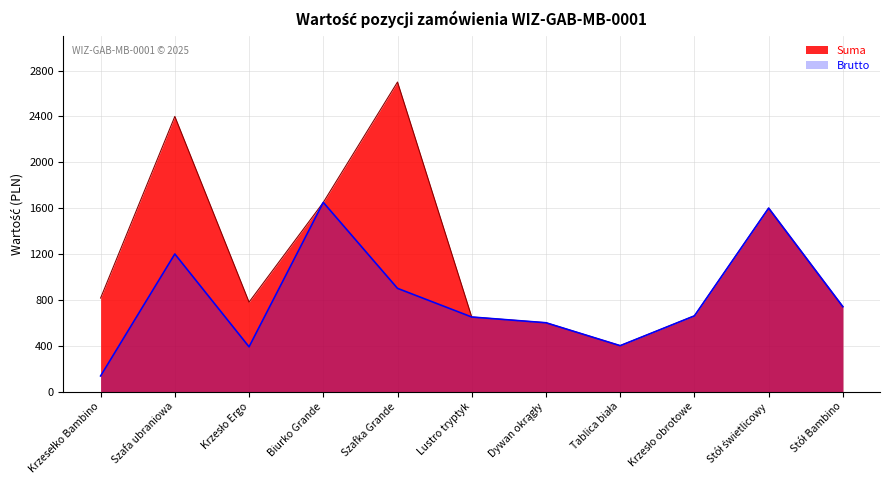

What is the difference between the Brutto values at Stół Bambino and Dywan okrągły?

140.0